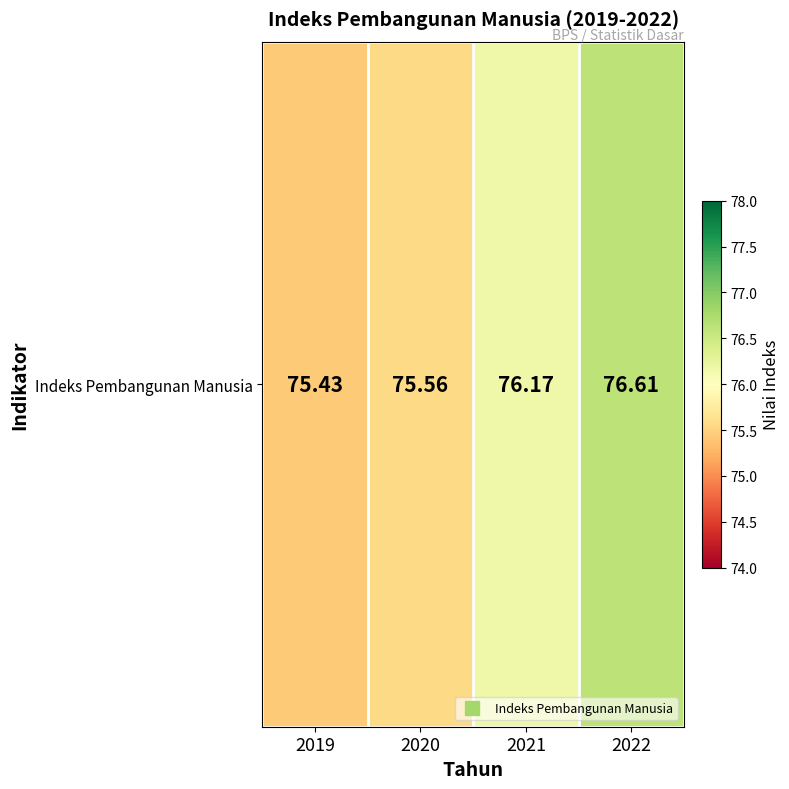

How many values are between 75 and 76?

2